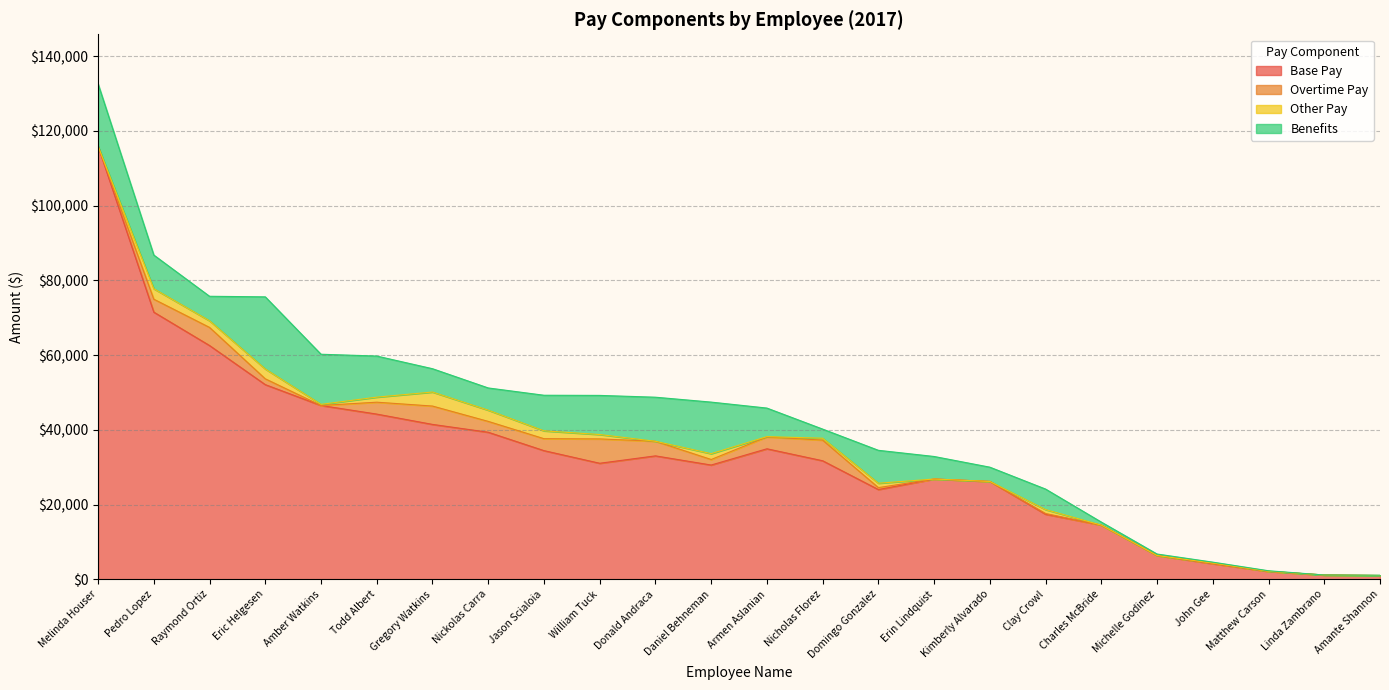

At Michelle Godinez, list the series in order from largest to smallest.

Base Pay, Benefits, Overtime Pay, Other Pay